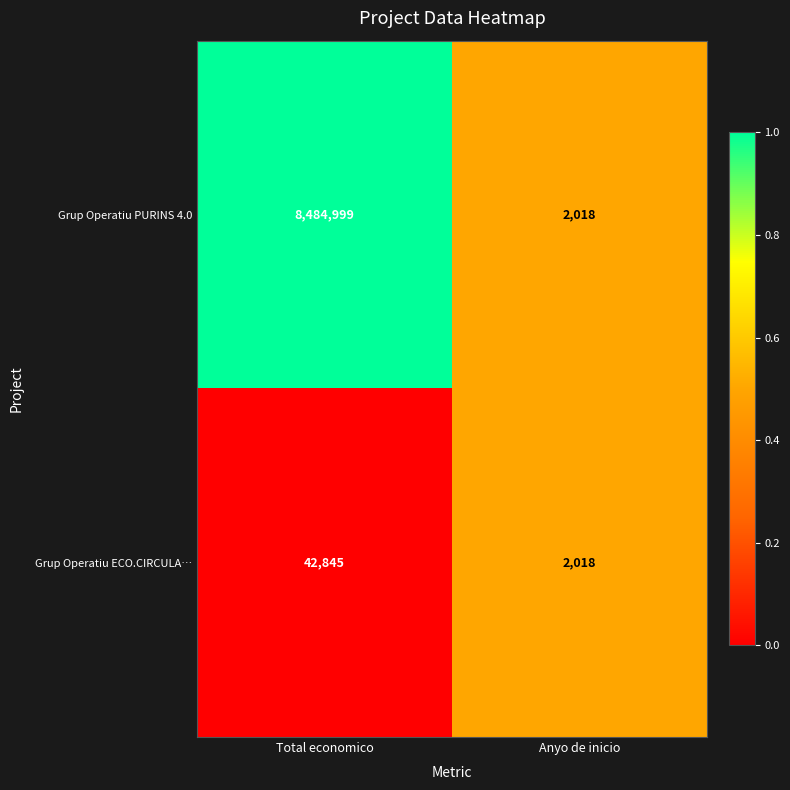

True or false: Grup Operatiu PURINS 4.0 has a value of 8484999 at Total economico.

True